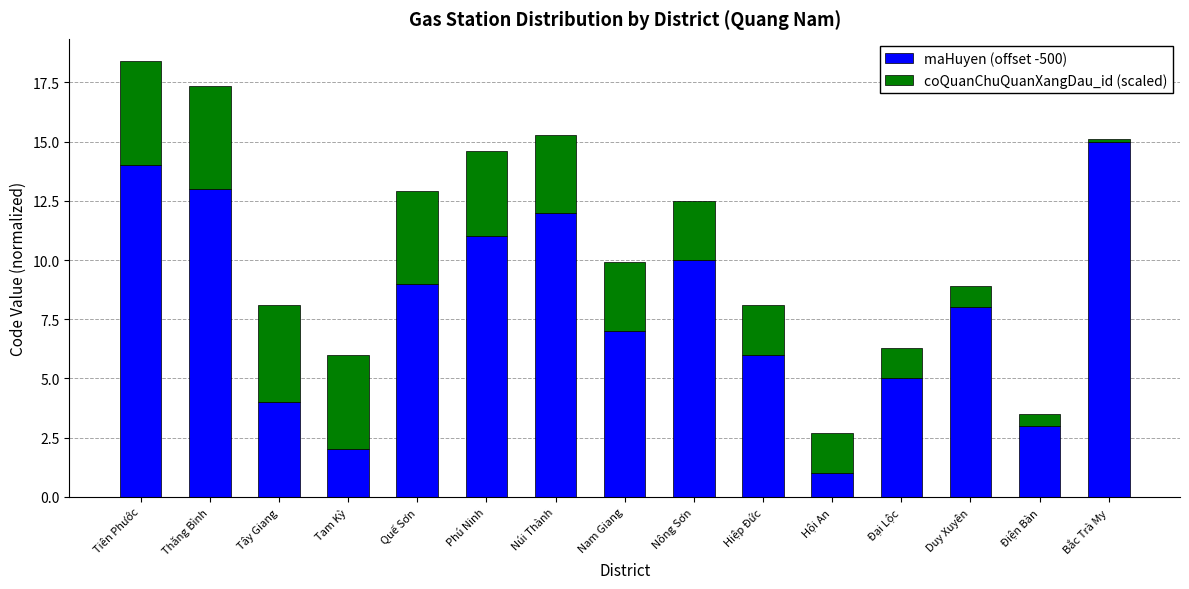

Does the chart contain any negative values?

No